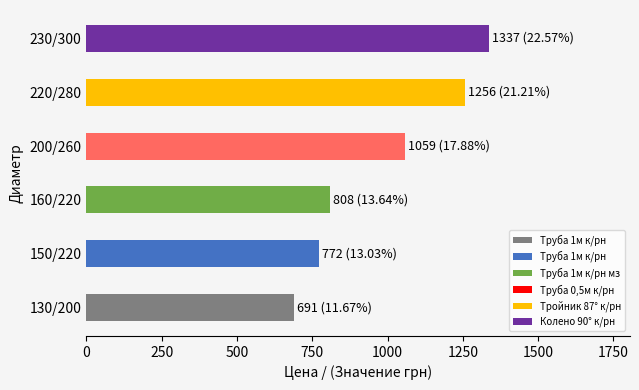

What is the sum of all values?

5923